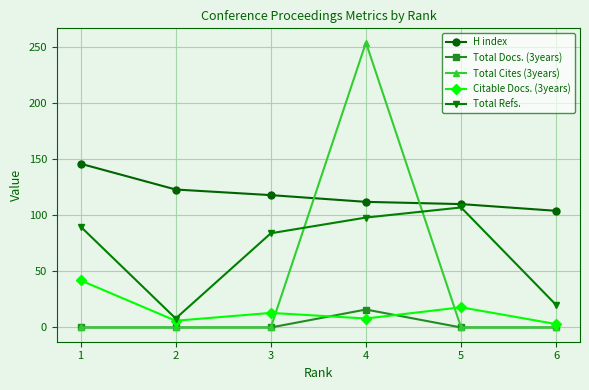

At which label does Citable Docs. (3years) reach its peak?

1